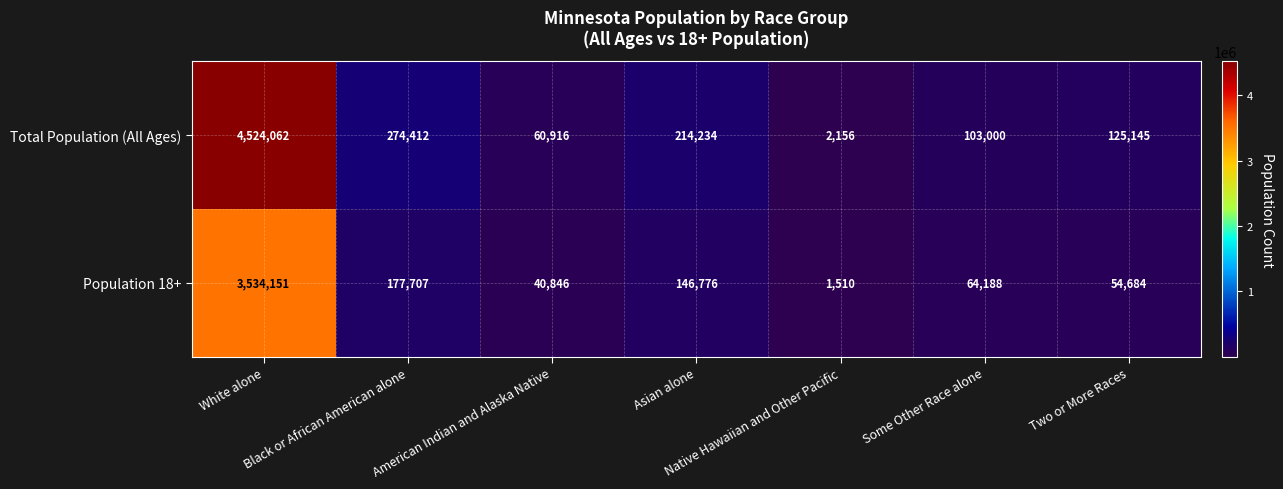

List the series in order of their peak value, highest first.

Total Population (All Ages), Population 18+